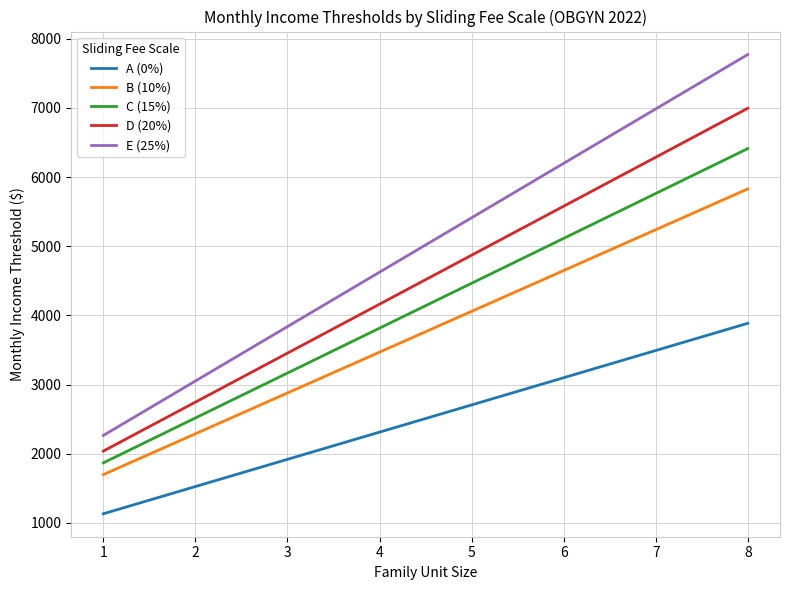

Rank the categories by C (15%) value from highest to lowest.

8, 7, 6, 5, 4, 3, 2, 1